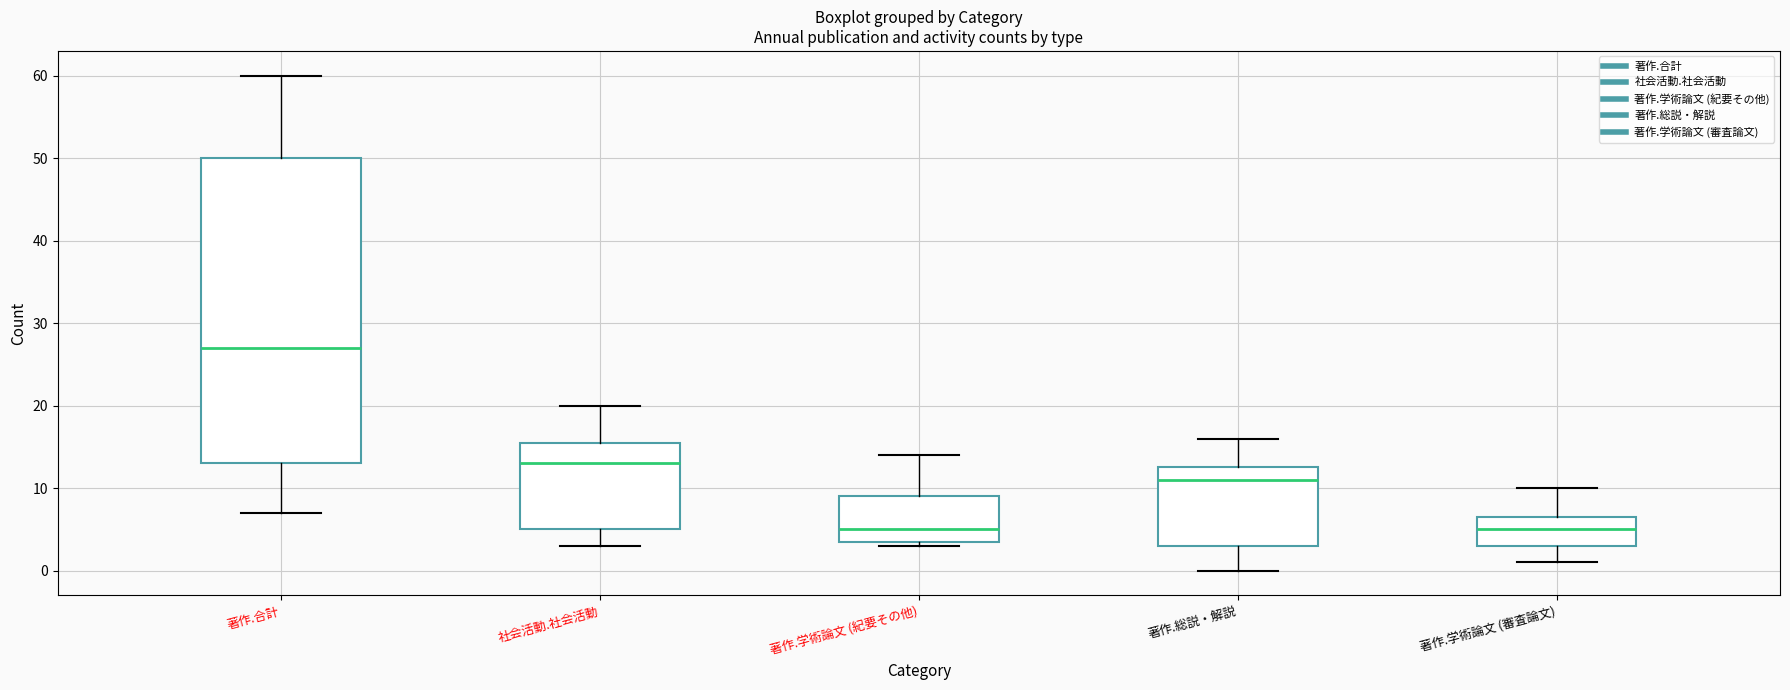

Where does the lower whisker of the box for 著作.学術論文 (審査論文) end on the y-axis? The values are not printed on the chart, so give them approximately, as read against the axis.

1